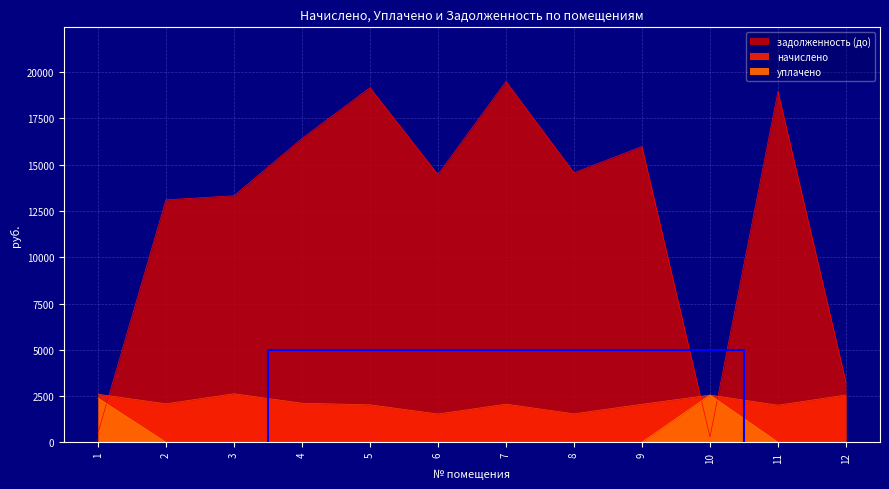

What is the total value across all series at 11?

20974.2